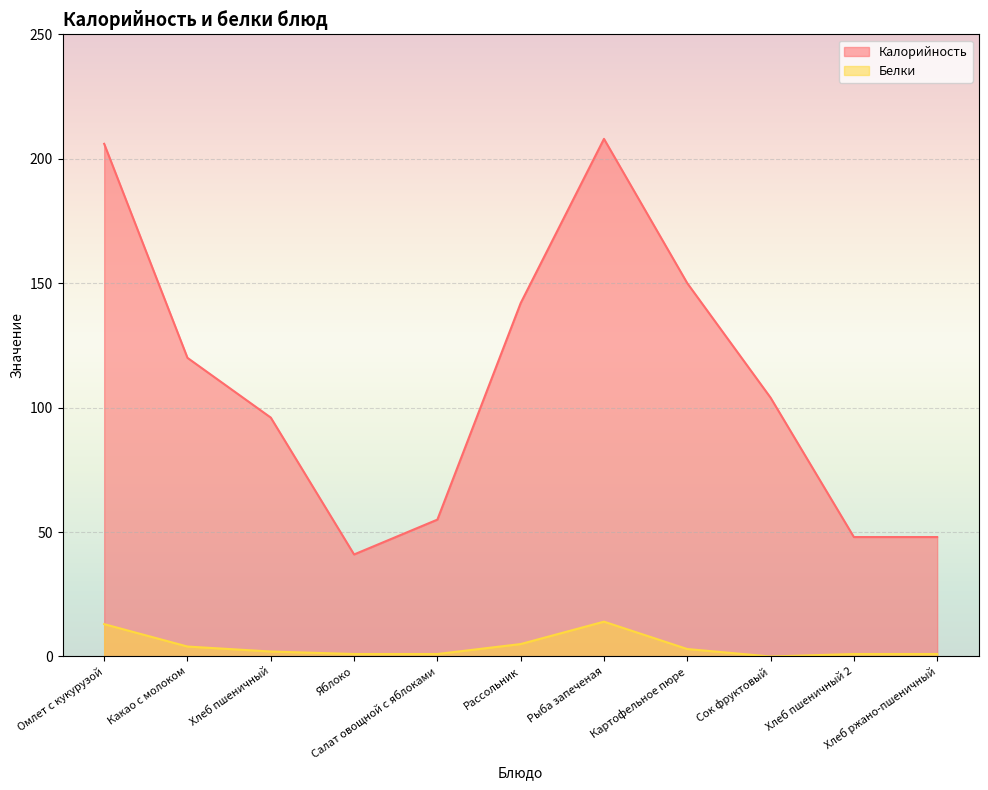

At which label does Белки reach its peak?

Рыба запеченая